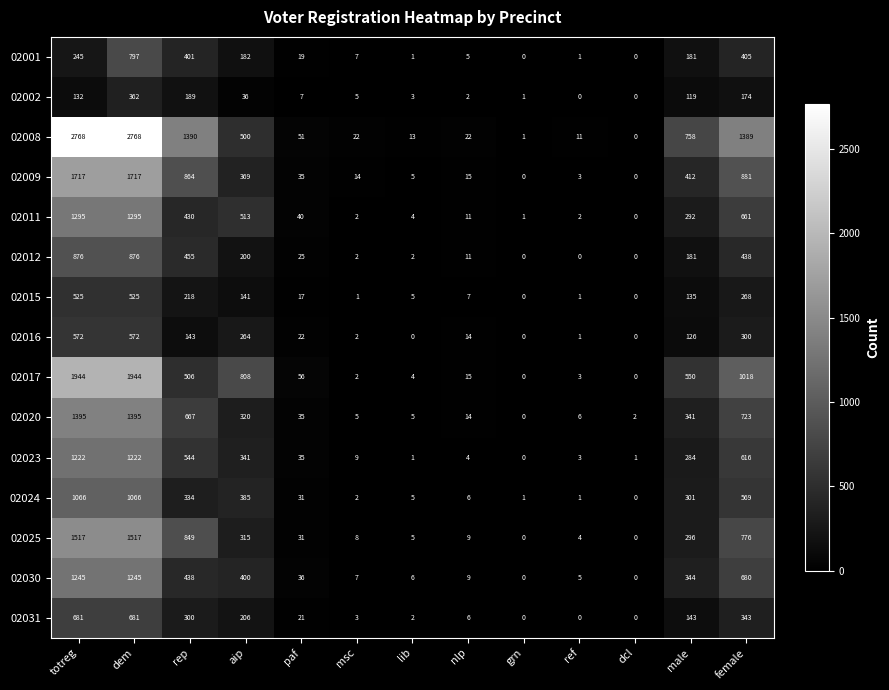

List the series in order of their peak value, highest first.

02008, 02017, 02009, 02025, 02020, 02011, 02030, 02023, 02024, 02012, 02001, 02031, 02016, 02015, 02002